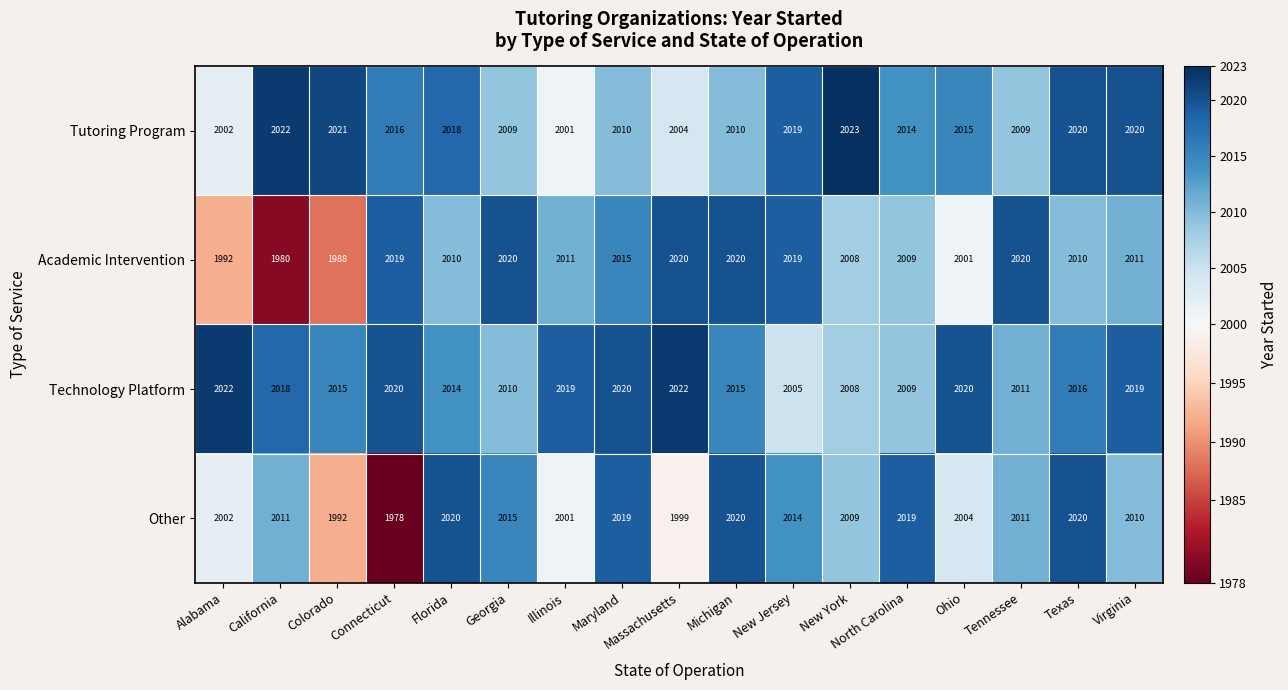

The Tutoring Program series shows 995 at Massachusetts. True or false?

False